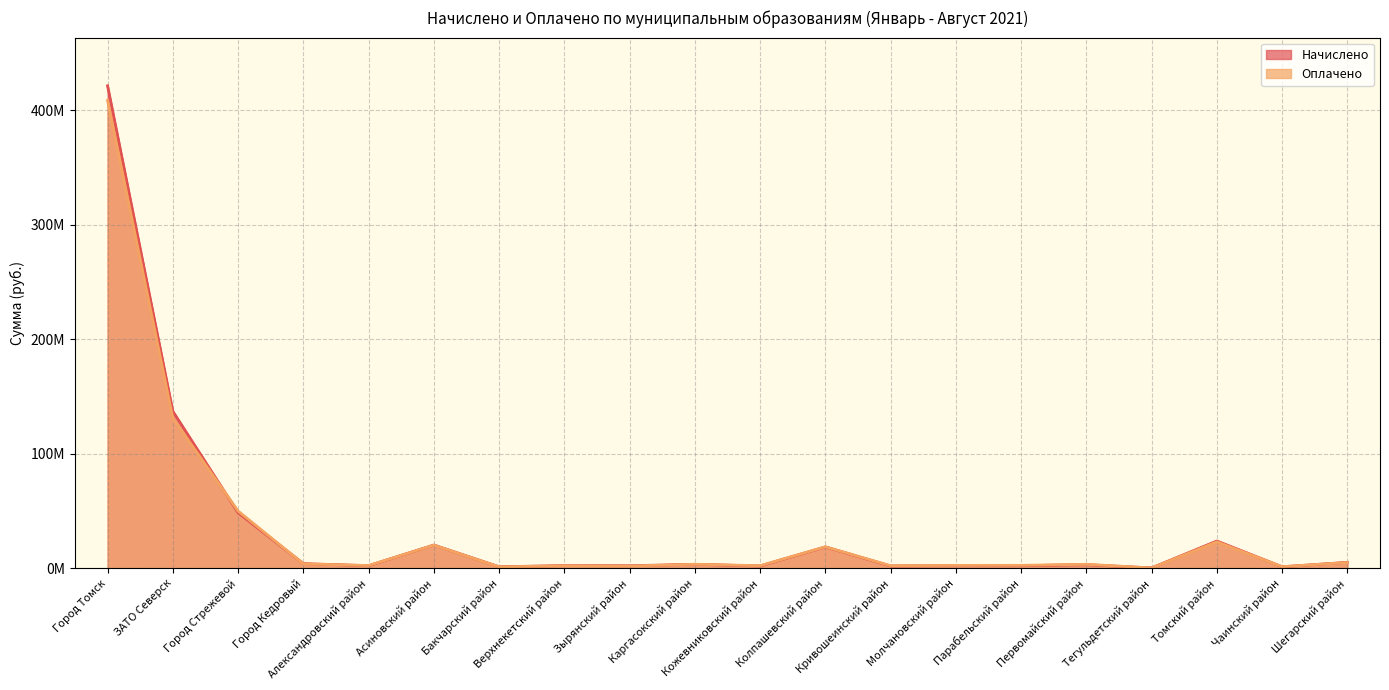

Reading left to right, list all the values displayed in this chart.

Начислено: 421119733.4	136898202.0	48386663.5	3942952.2	2131696.1	20180924.9	1195391.8	2222409.7	2099525.6	3343187.3	1882350.8	18520128.1	1859435.3	2115890.6	2119754.7	3002498.9	215593.8	23690586.9	1168962.6	5089202.5
Оплачено: 408344848.6	130841785.8	49812409.9	3762122.6	2290121.8	20123056.4	1137333.9	2092735.8	1844633.6	3397754.2	2140498.0	18661932.1	2119528.6	2389810.6	2456542.1	3348520.9	179717.7	22962227.7	1285172.8	4940533.3